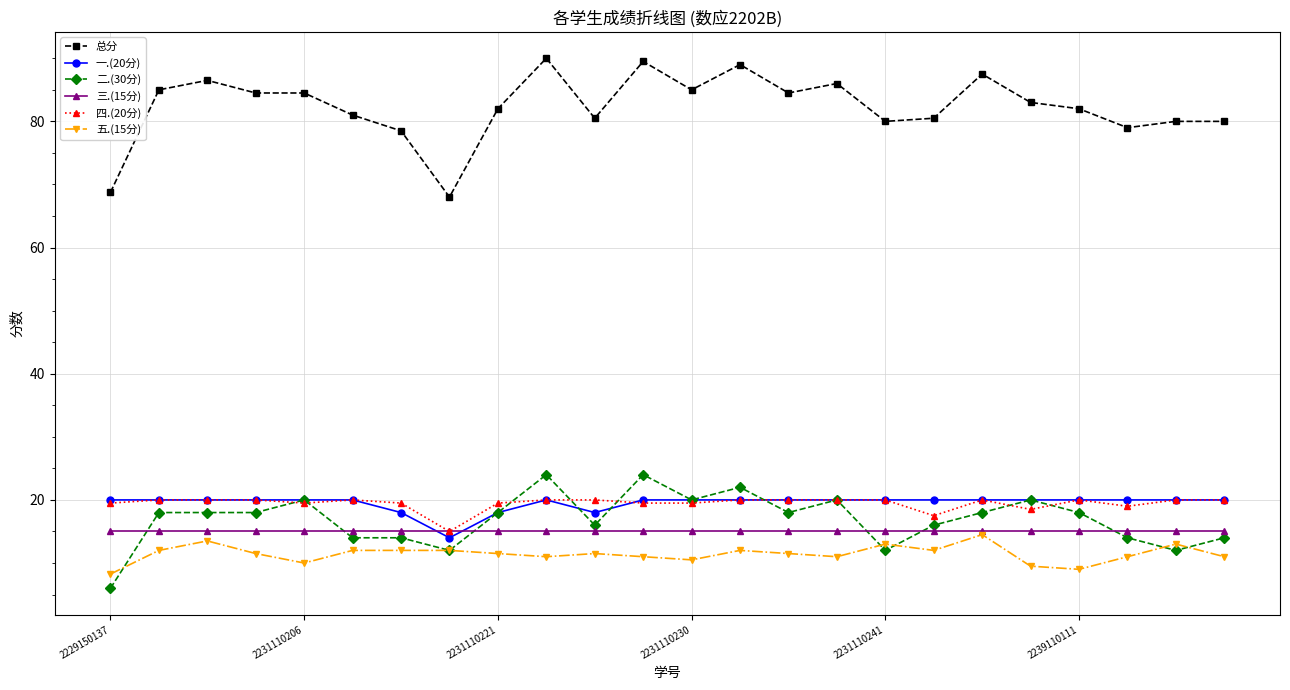

What is the smallest value displayed?

6.0